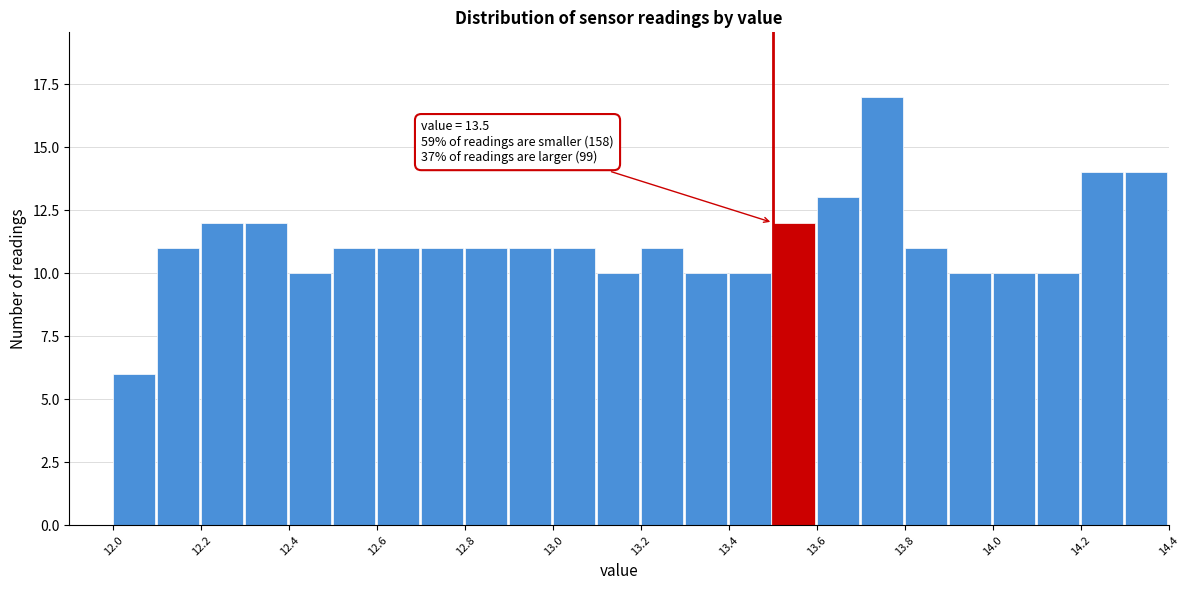

Which range on the x-axis has the tallest bar?

13.7 to 13.8